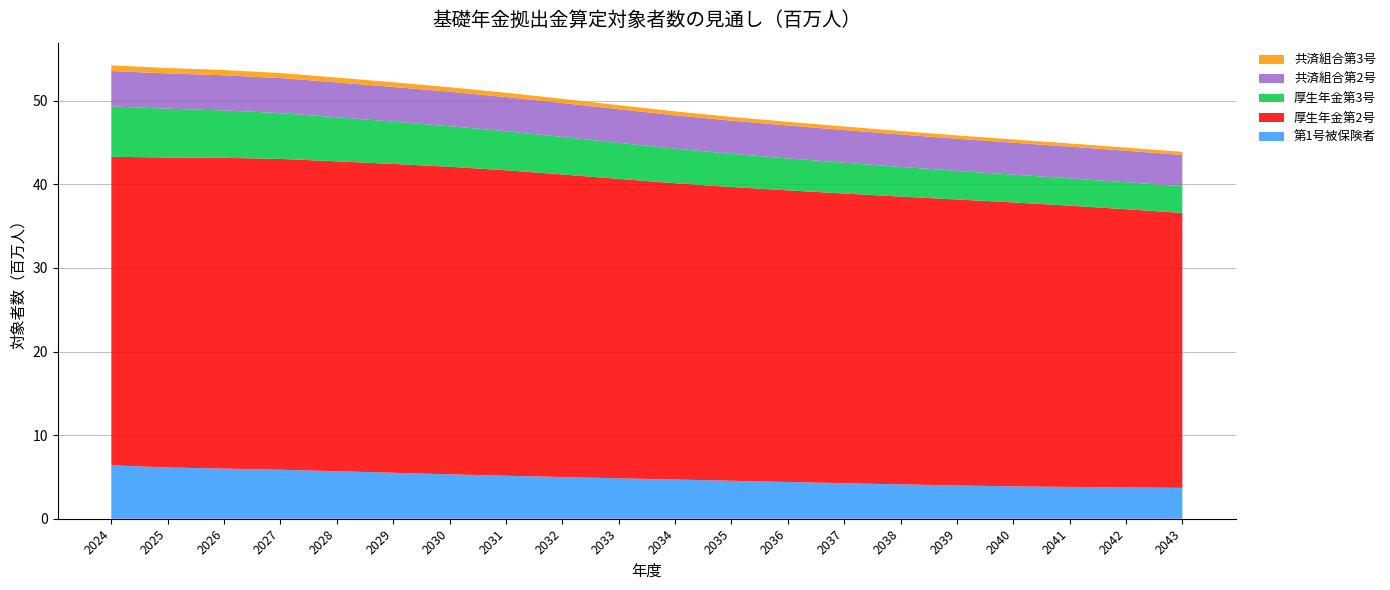

Reading left to right, transcribe all the data shown in this chart.

第1号被保険者: 6.4	6.1	6.0	5.9	5.7	5.5	5.3	5.1	5.0	4.8	4.7	4.5	4.4	4.2	4.1	4.0	3.9	3.8	3.7	3.7
厚生年金第2号: 36.9	37.1	37.2	37.2	37.1	36.9	36.8	36.5	36.2	35.8	35.4	35.1	34.9	34.7	34.4	34.2	34.0	33.6	33.3	32.9
厚生年金第3号: 6.0	5.8	5.7	5.5	5.3	5.1	4.9	4.7	4.5	4.3	4.1	4.0	3.8	3.7	3.6	3.4	3.3	3.3	3.2	3.2
共済組合第2号: 4.2	4.2	4.2	4.2	4.2	4.1	4.1	4.1	4.1	4.0	4.0	4.0	3.9	3.9	3.9	3.8	3.8	3.8	3.8	3.7
共済組合第3号: 0.7	0.6	0.6	0.6	0.6	0.6	0.5	0.5	0.5	0.5	0.5	0.5	0.4	0.4	0.4	0.4	0.4	0.4	0.4	0.4